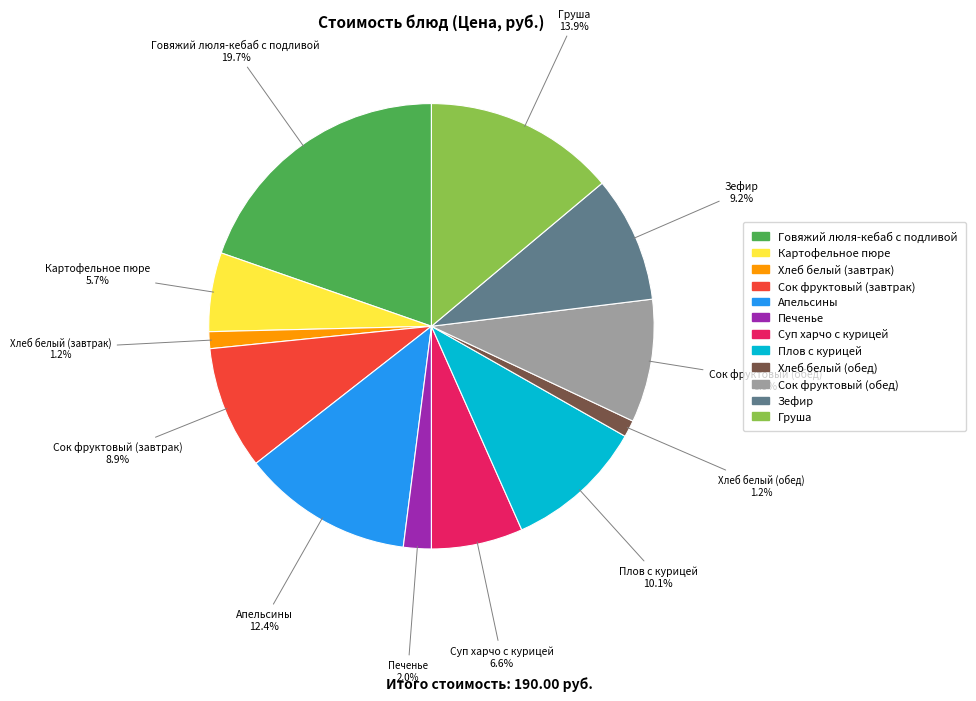

What portion of the pie excludes Груша?

86.1%